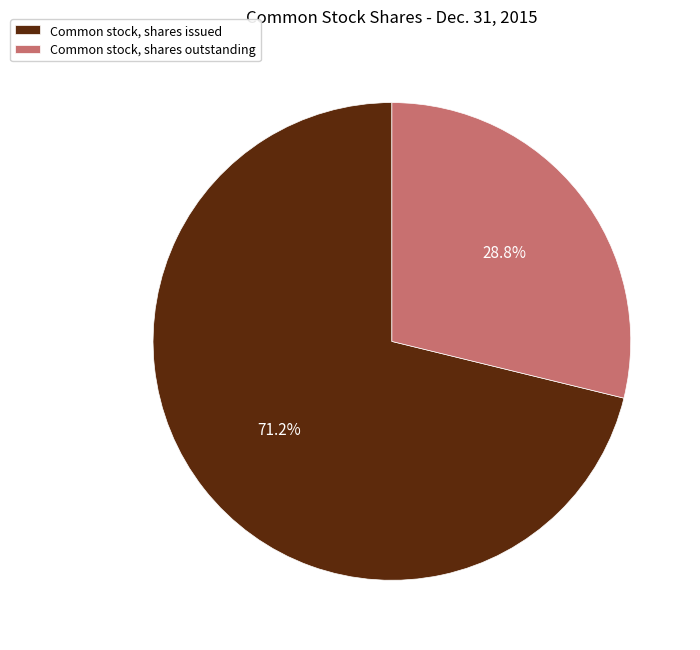

Which category has the biggest portion of the pie?

Common stock, shares issued